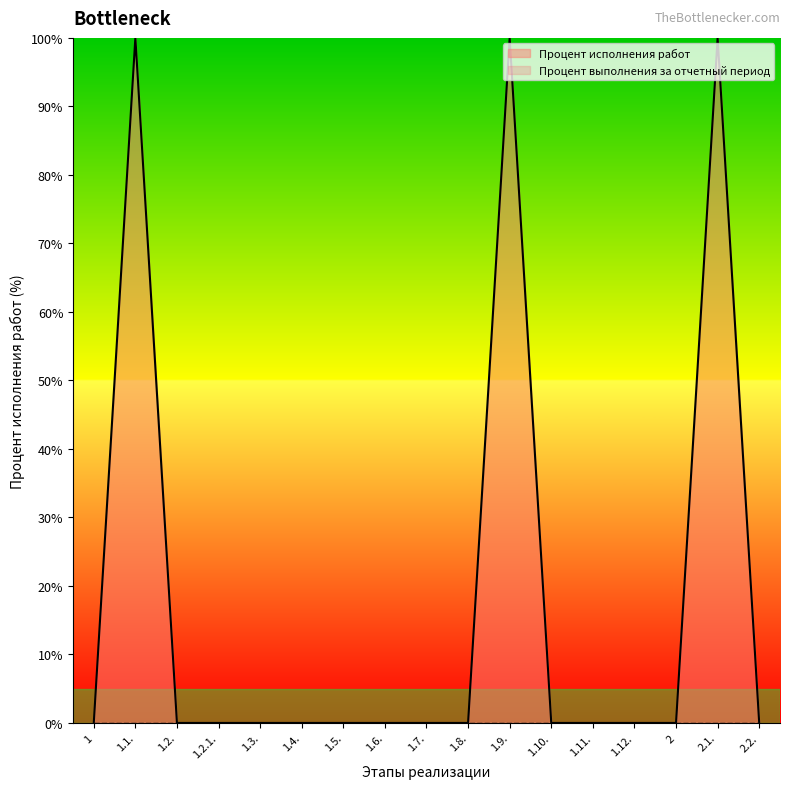

True or false: the data shows -56 at 2.2..

False